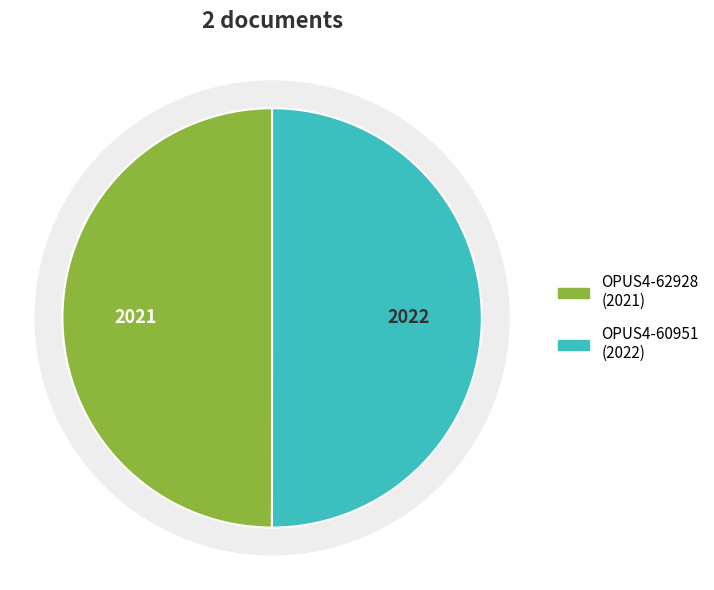

What is the change in value from OPUS4-62928 to OPUS4-60951?

+1